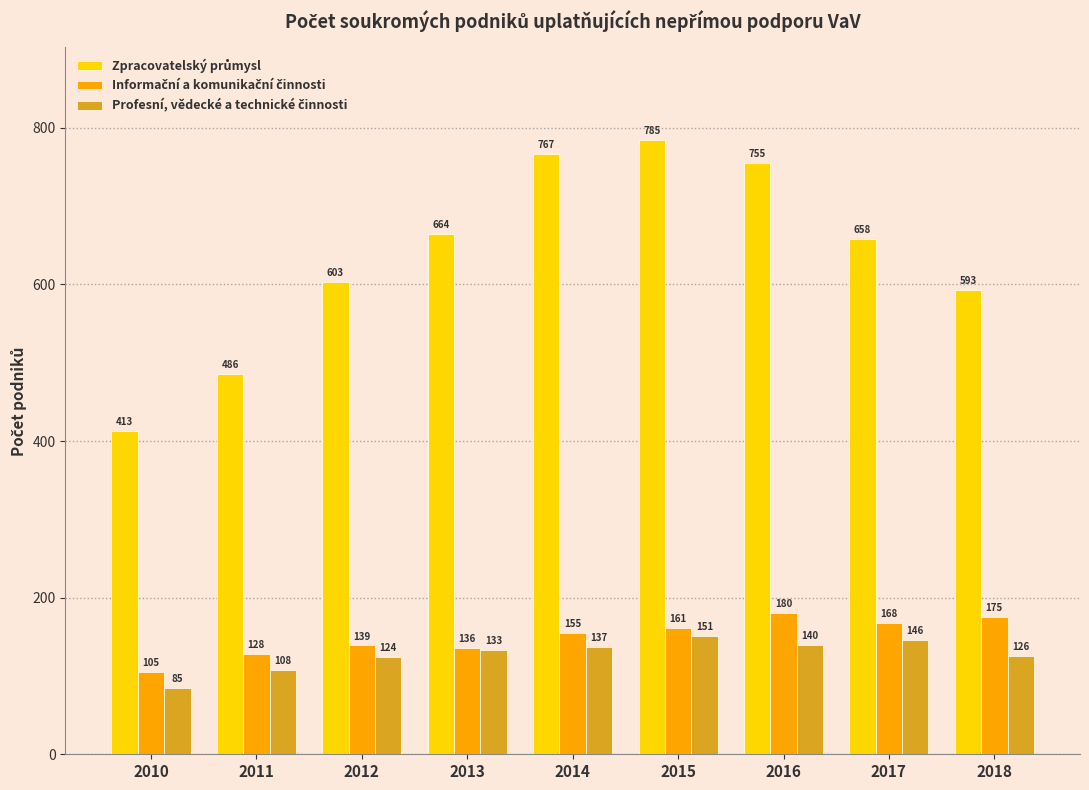

What is the greatest value displayed?

785